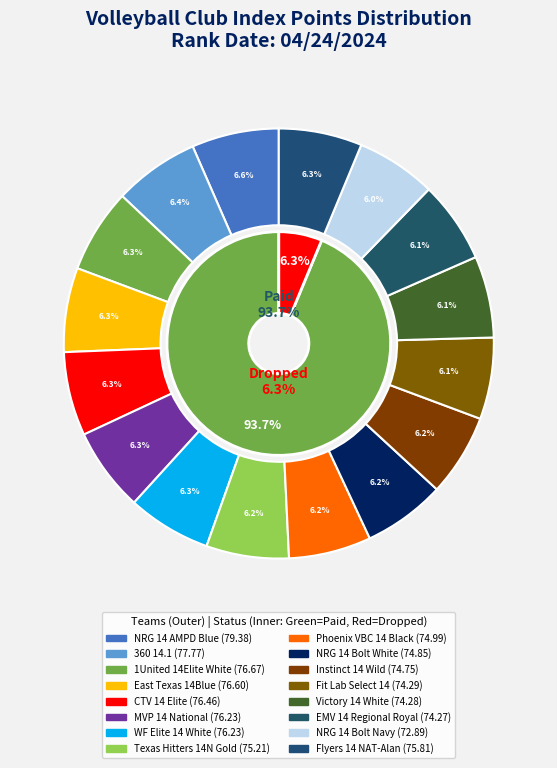

How many segments does this pie chart have?

16